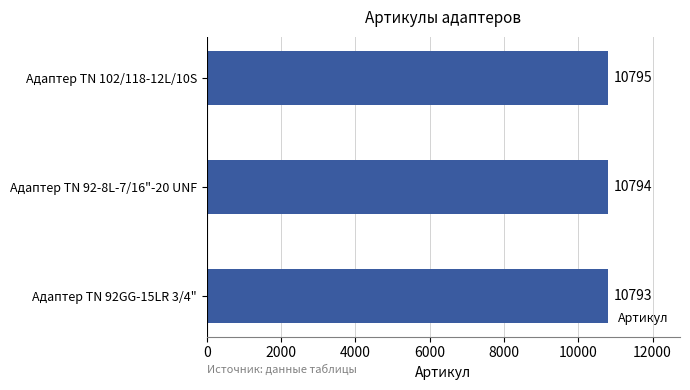

List the labels in order of value, largest first.

Адаптер ТN 102/118-12L/10S, Адаптер TN 92-8L-7/16"-20 UNF, Адаптер TN 92GG-15LR 3/4"